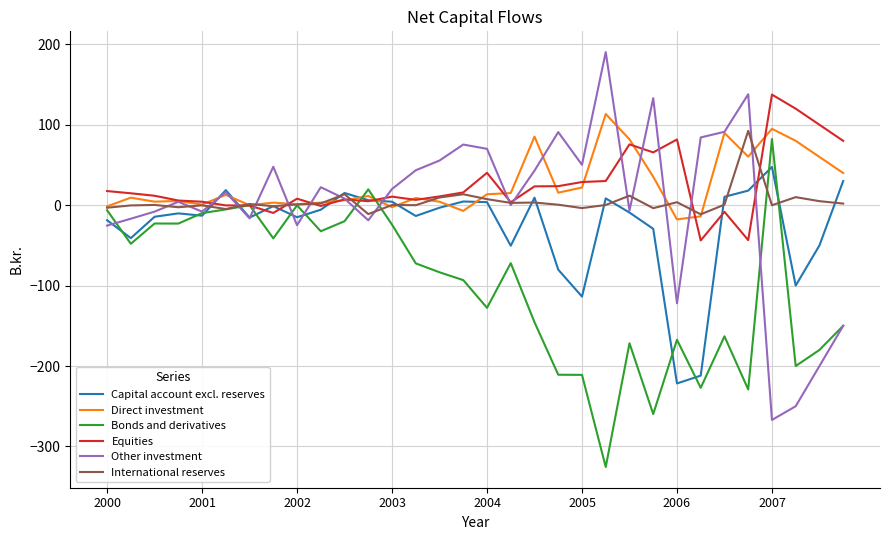

What are all the series names shown in the legend?

Capital account excl. reserves, Direct investment, Bonds and derivatives, Equities, Other investment, International reserves